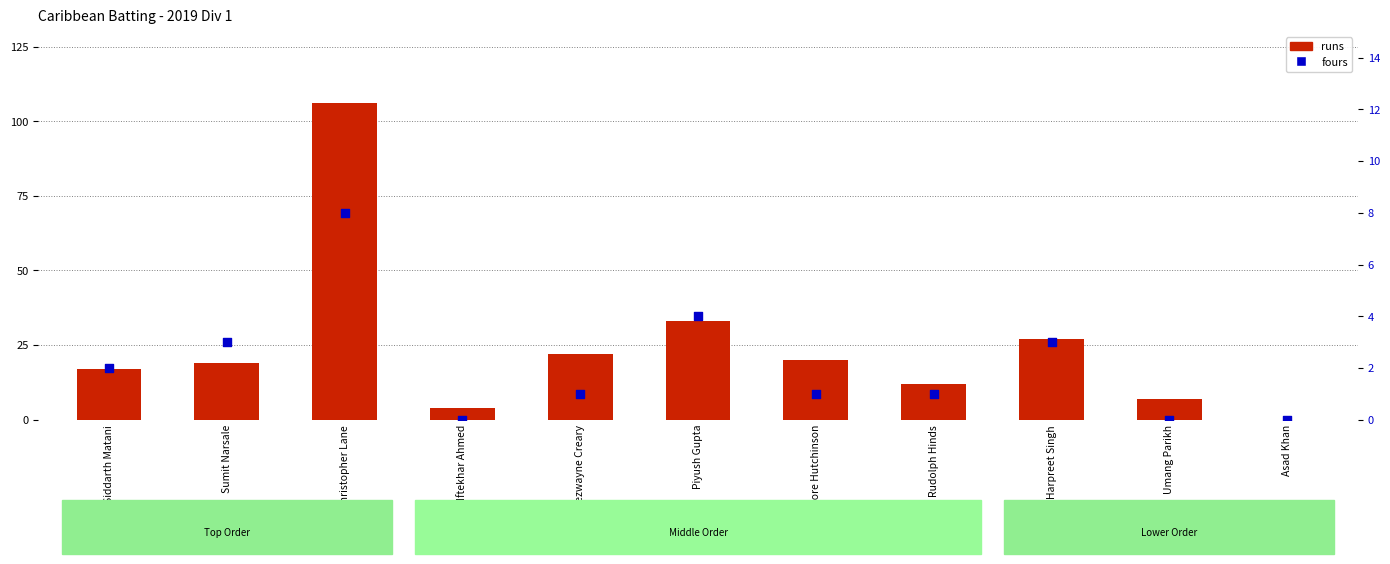

At which category is the sum across all series the highest?

Christopher Lane